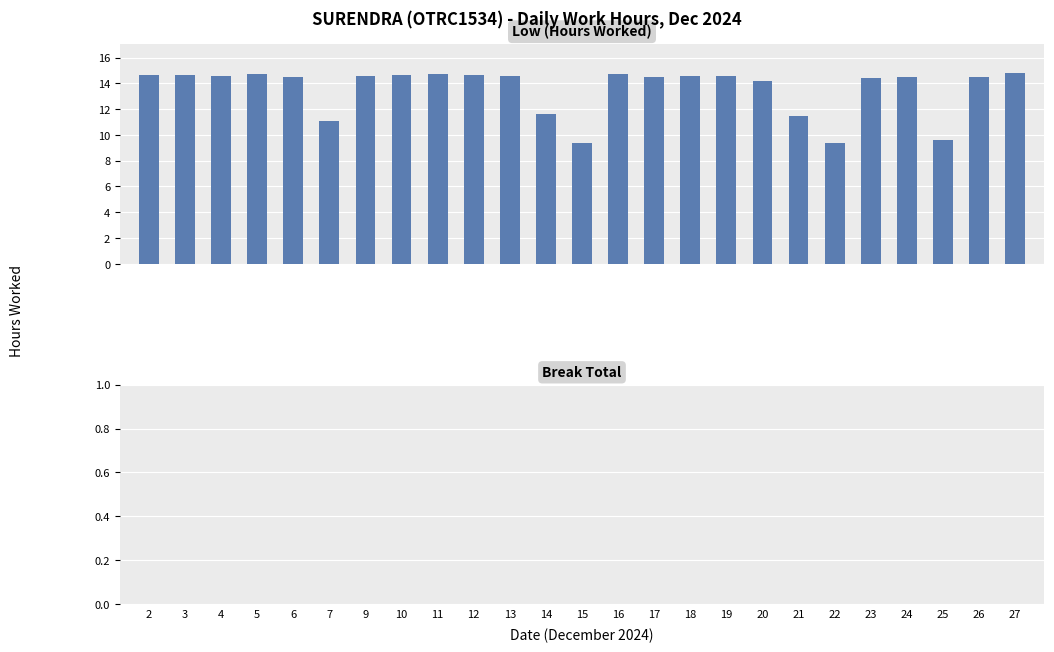

What is the greatest value displayed?

14.8